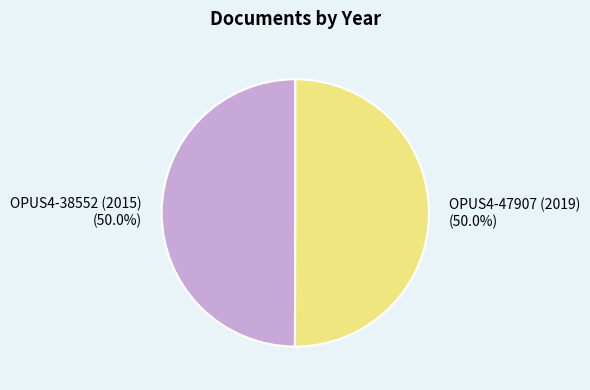

To the nearest percent, what percentage of the pie is OPUS4-38552 (2015)?

50%